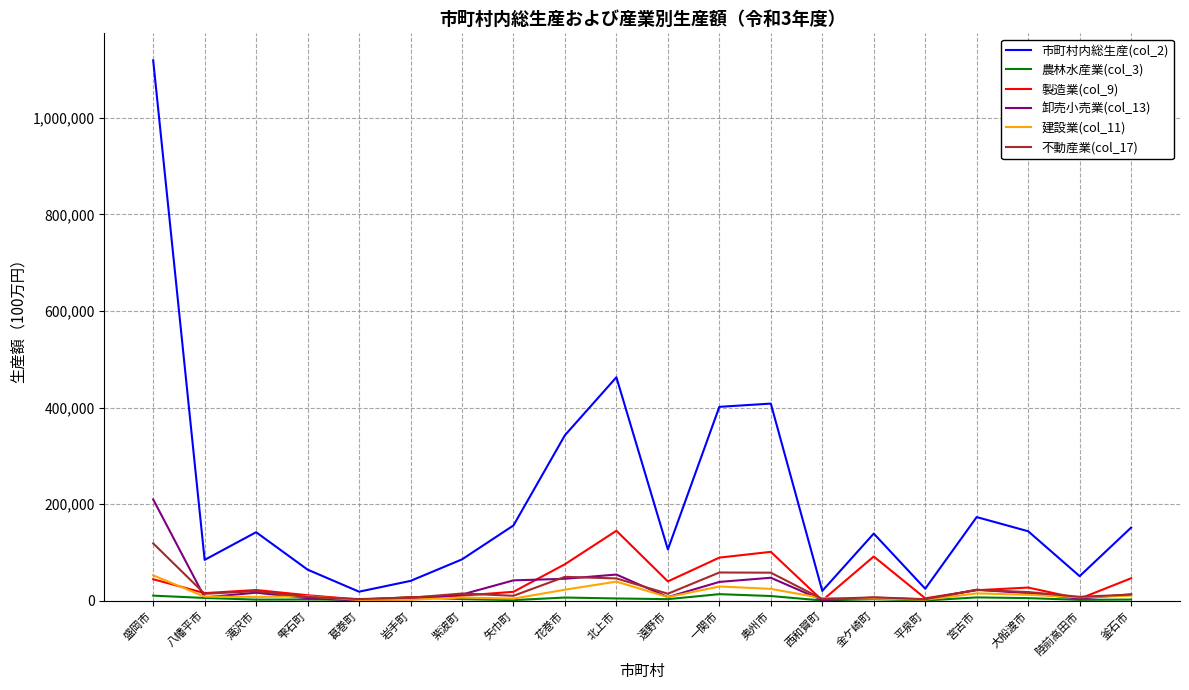

What value does the 不動産業(col_17) series have at 岩手町?

6487